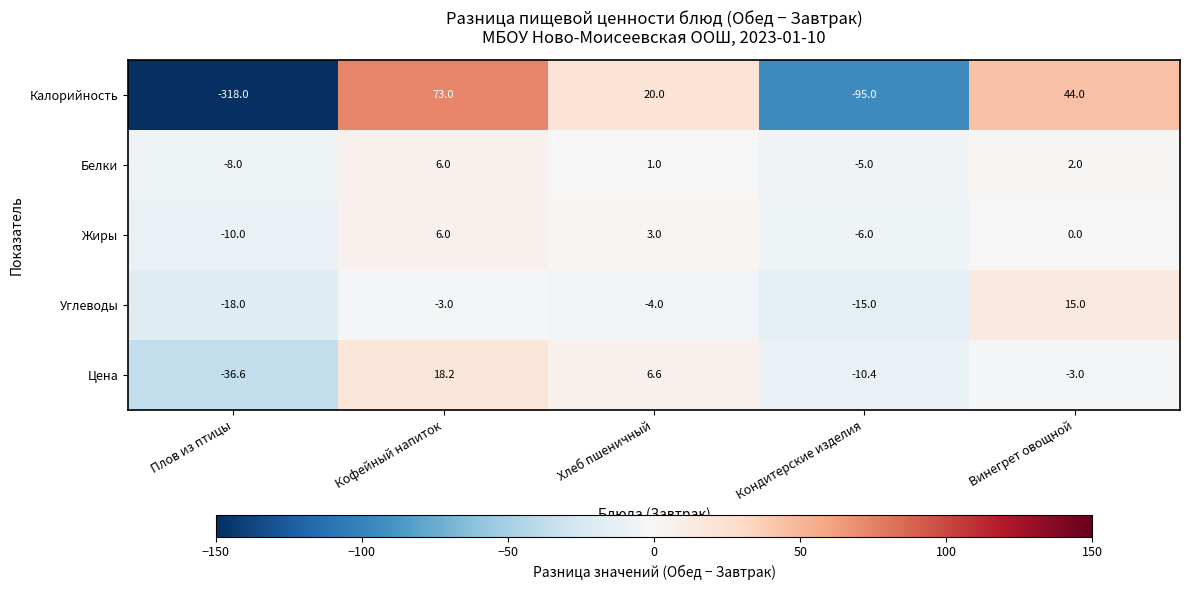

Reading left to right, list all the values displayed in this chart.

Калорийность: Плов из птицы=-318.0	Кофейный напиток=73.0	Хлеб пшеничный=20.0	Кондитерские изделия=-95.0	Винегрет овощной=44.0
Белки: Плов из птицы=-8.0	Кофейный напиток=6.0	Хлеб пшеничный=1.0	Кондитерские изделия=-5.0	Винегрет овощной=2.0
Жиры: Плов из птицы=-10.0	Кофейный напиток=6.0	Хлеб пшеничный=3.0	Кондитерские изделия=-6.0	Винегрет овощной=0.0
Углеводы: Плов из птицы=-18.0	Кофейный напиток=-3.0	Хлеб пшеничный=-4.0	Кондитерские изделия=-15.0	Винегрет овощной=15.0
Цена: Плов из птицы=-36.6	Кофейный напиток=18.2	Хлеб пшеничный=6.6	Кондитерские изделия=-10.4	Винегрет овощной=-3.0